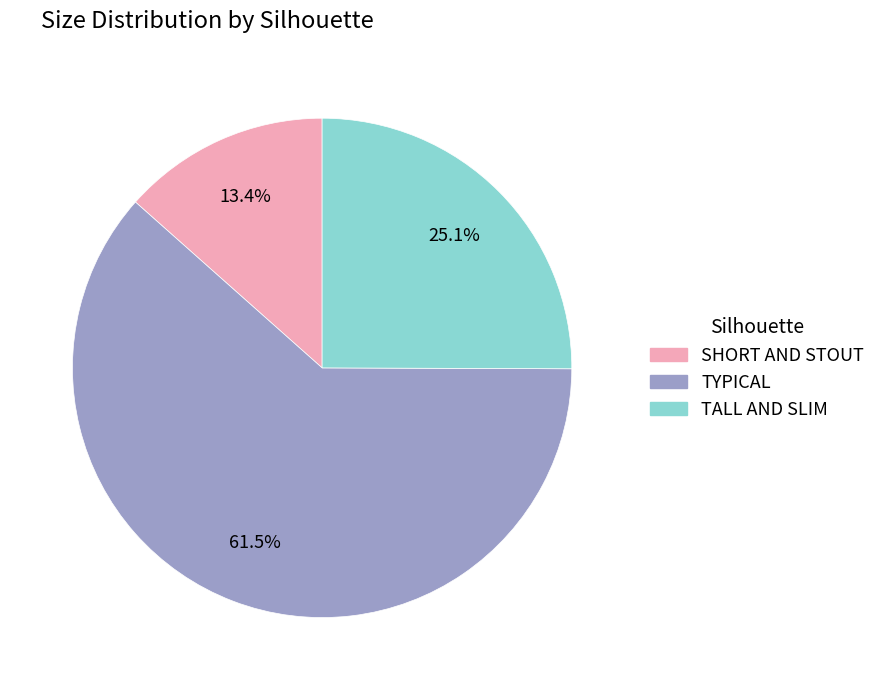

How many segments does this pie chart have?

3